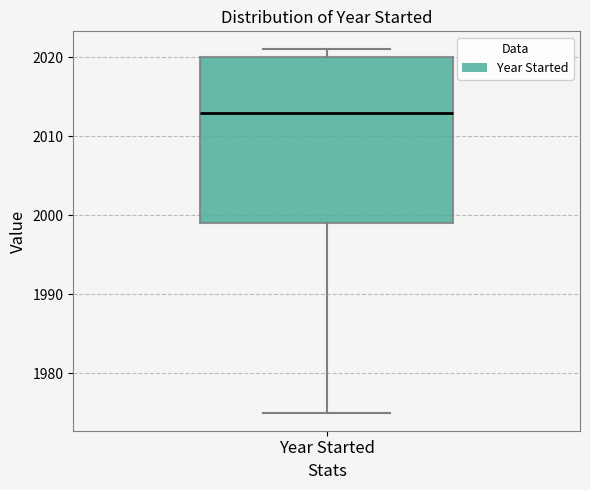

Transcribe this box plot: give where the median line is, the range the box spans, and where the two whiskers end, as read against the y-axis. The values are not printed on the chart, so give them approximately, as read against the axis.

median 2013, box 1999 to 2020, whiskers 1975 to 2021